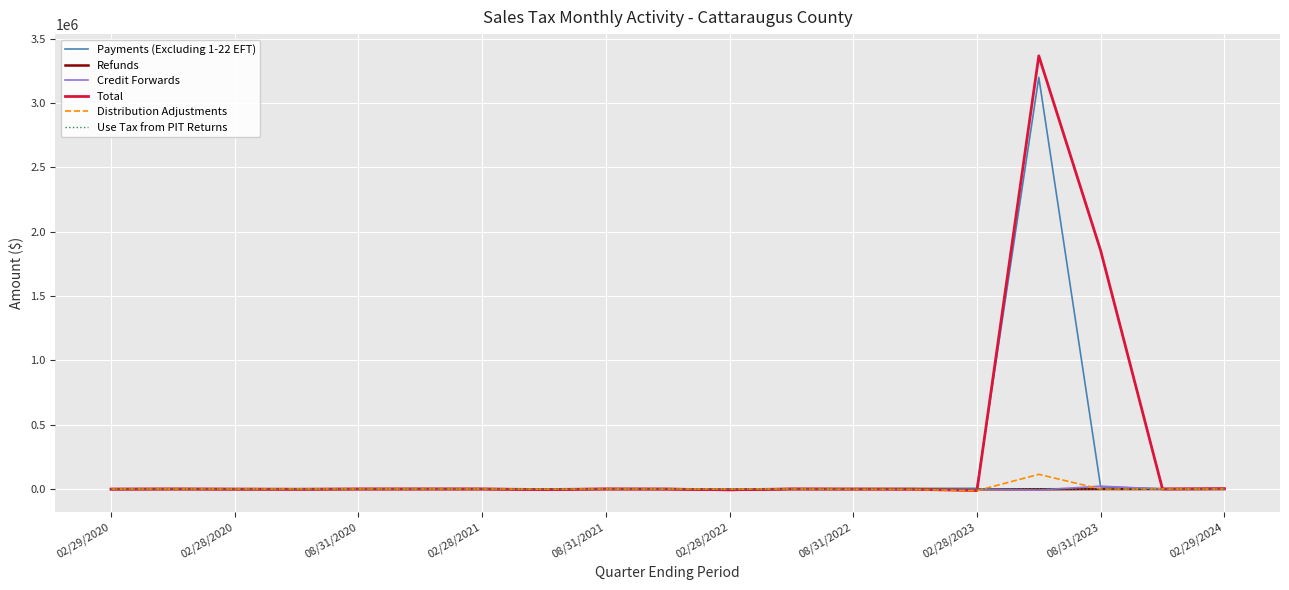

Which series has the largest range (max minus min)?

Total